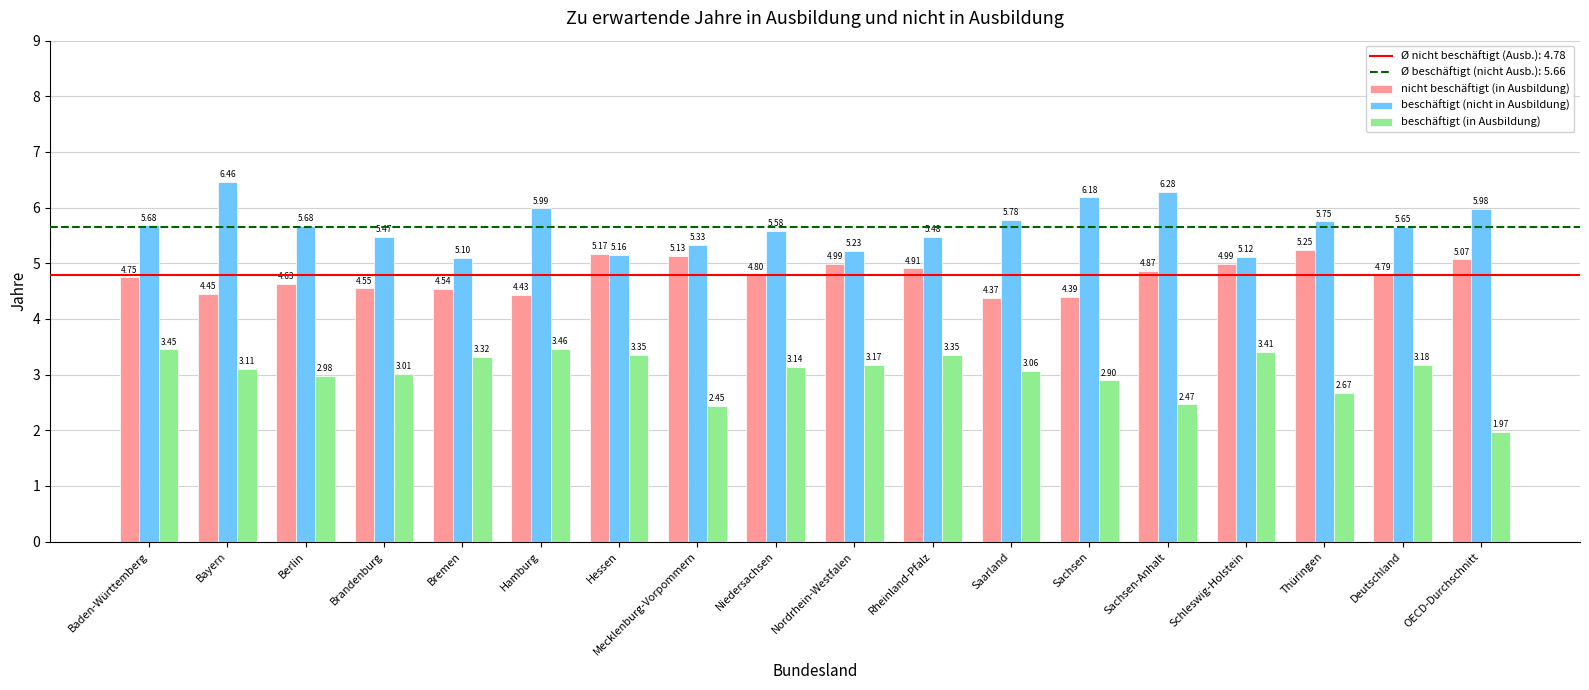

Rank the series at Sachsen from highest to lowest value.

beschäftigt (nicht in Ausbildung), nicht beschäftigt (in Ausbildung), beschäftigt (in Ausbildung)